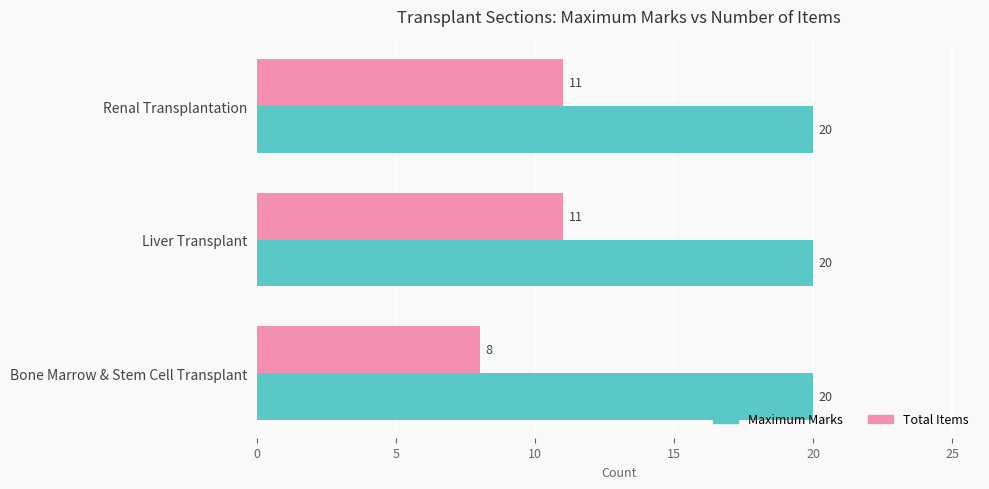

What is the difference between the maximum and minimum values in the Total Items series?

3